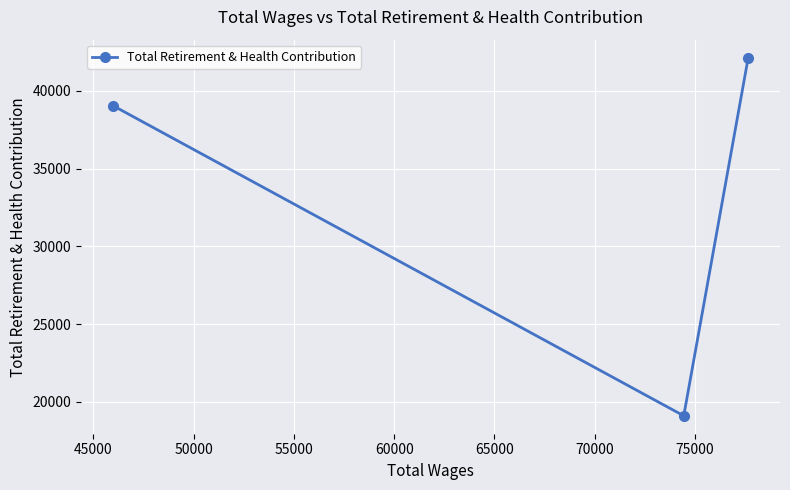

Reading right to left, transcribe all the data shown in this chart.

42136	19098	39050